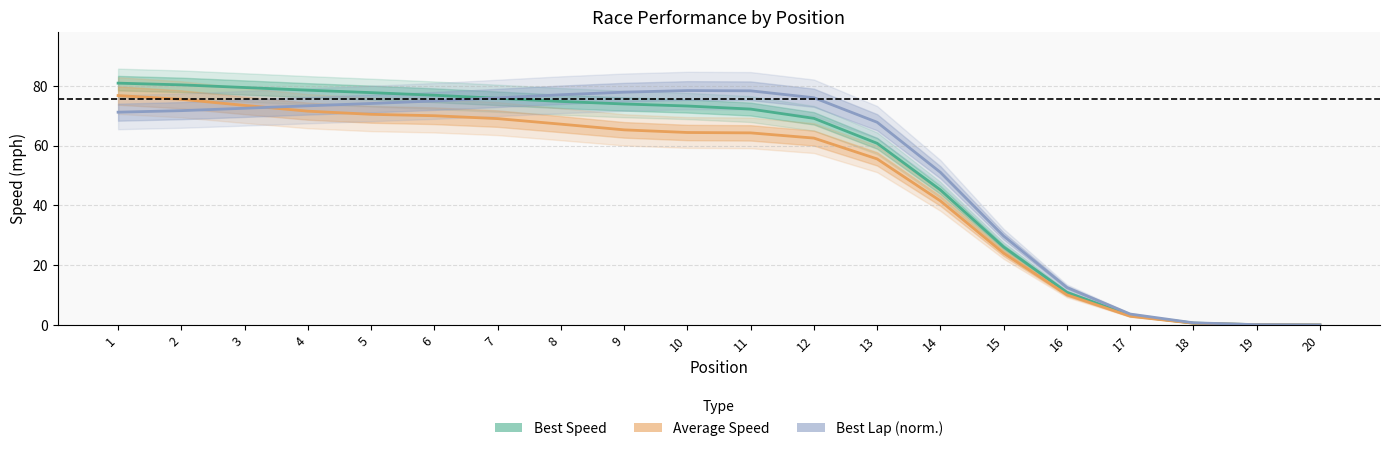

What is the spread (max minus min) of values at 7?

6.9